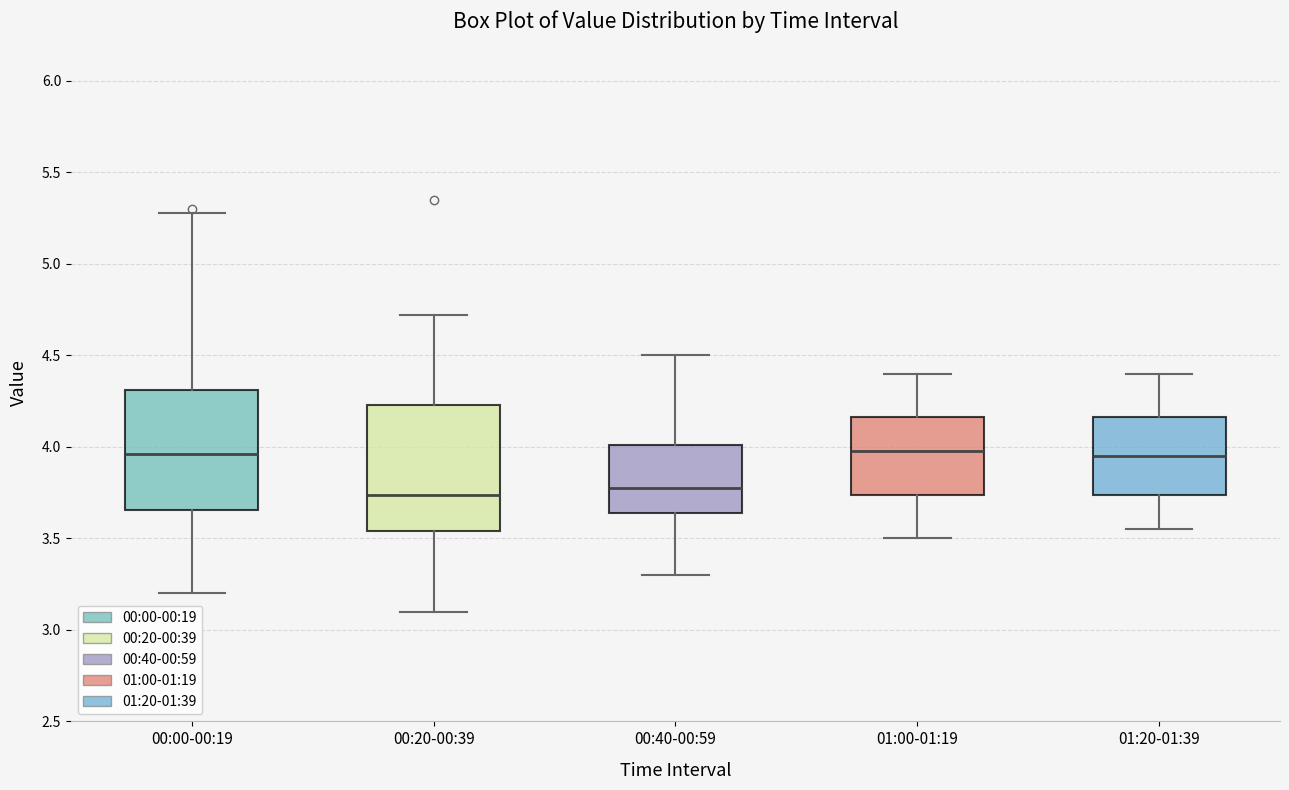

Reading left to right, transcribe this box plot: for each box, give where its median line is, the range the box spans, and where its two whiskers end, as read against the y-axis. The values are not printed on the chart, so give them approximately, as read against the axis.

00:00-00:19: median 3.95, box 3.65 to 4.30, whiskers 3.20 to 5.30
00:20-00:39: median 3.75, box 3.55 to 4.25, whiskers 3.10 to 4.70
00:40-00:59: median 3.80, box 3.65 to 4.00, whiskers 3.30 to 4.50
01:00-01:19: median 4.00, box 3.75 to 4.15, whiskers 3.50 to 4.40
01:20-01:39: median 3.95, box 3.75 to 4.15, whiskers 3.55 to 4.40